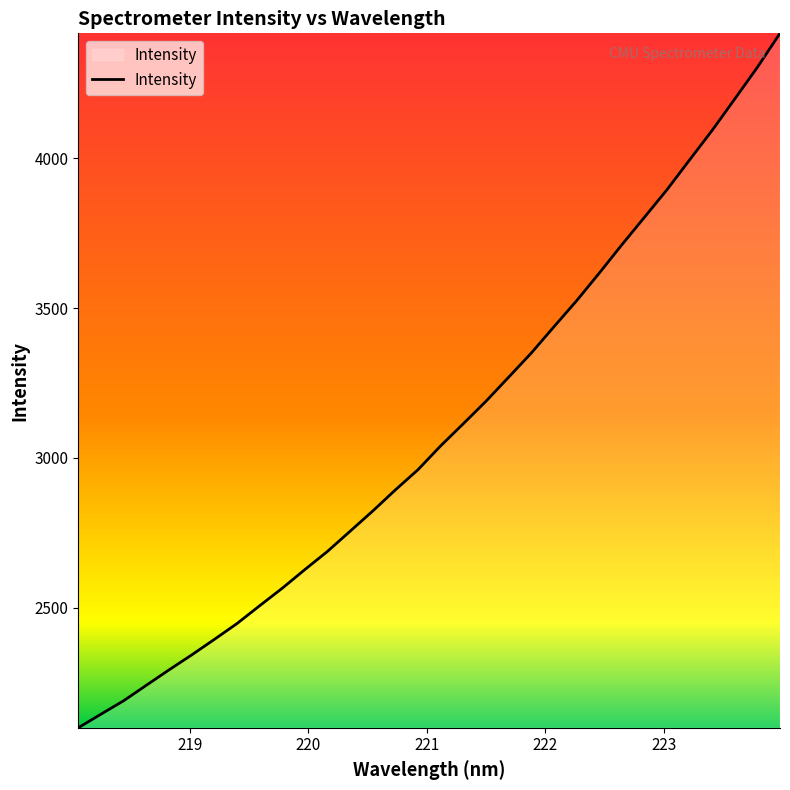

What is the difference between the second highest and minimum values?

2202.4